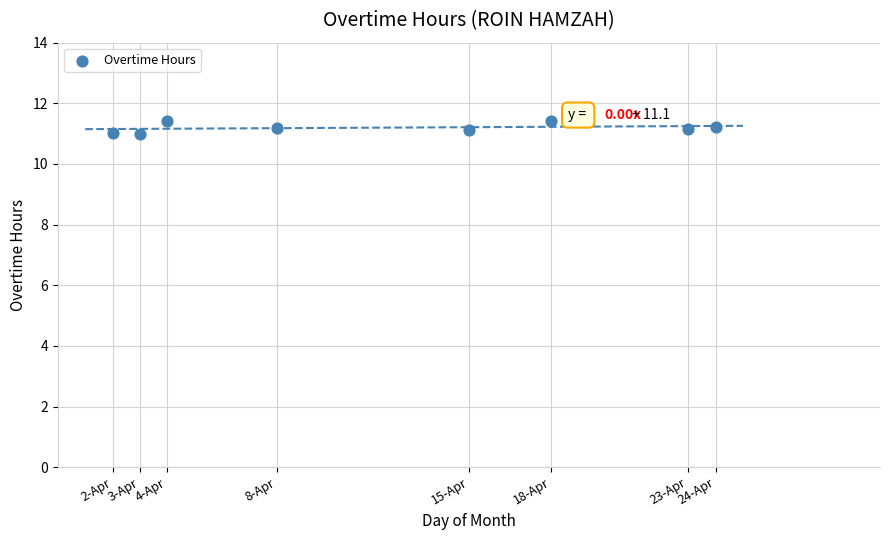

What is the range of Y values (max minus min)?

0.4